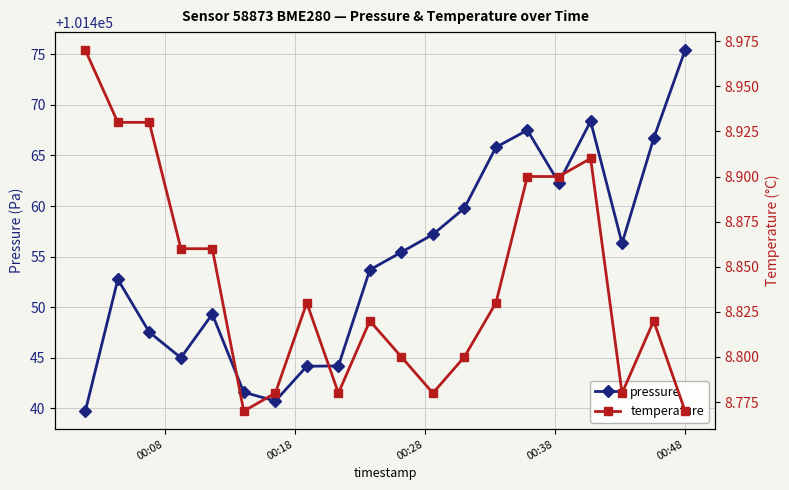

What is the maximum value for pressure?

101475.4